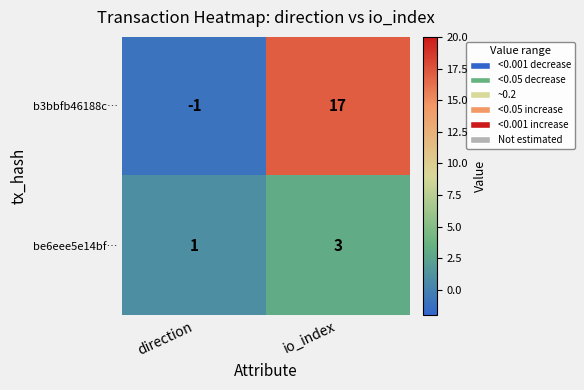

Reading left to right, list all the values displayed in this chart.

b3bbfb46188c…: -1	17
be6eee5e14bf…: 1	3